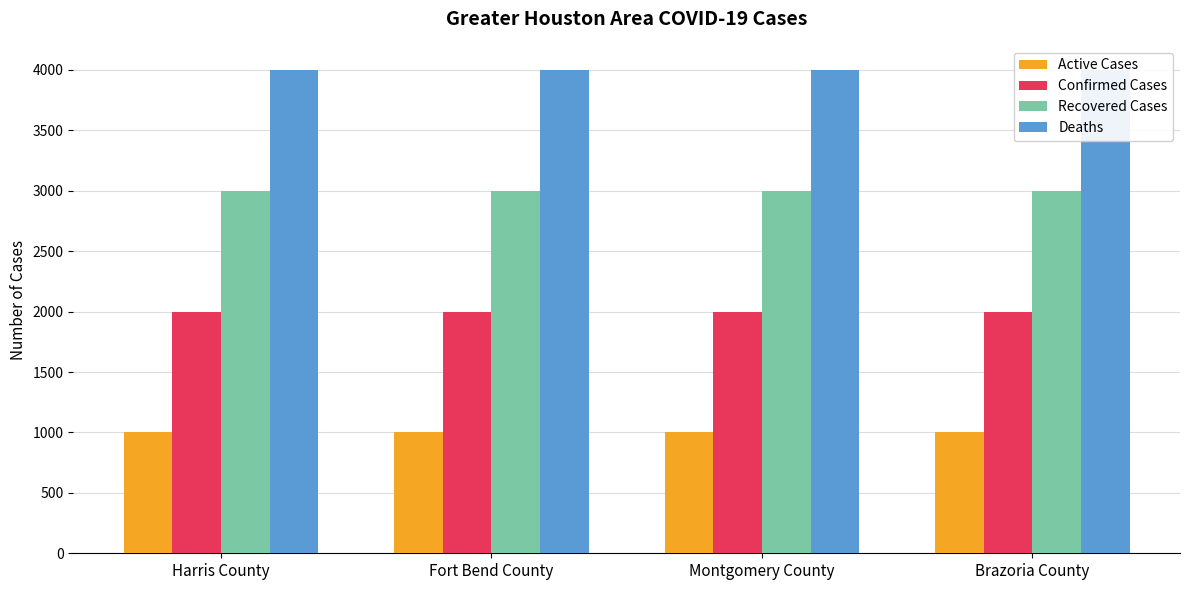

What are all the series names shown in the legend?

Active Cases, Confirmed Cases, Recovered Cases, Deaths